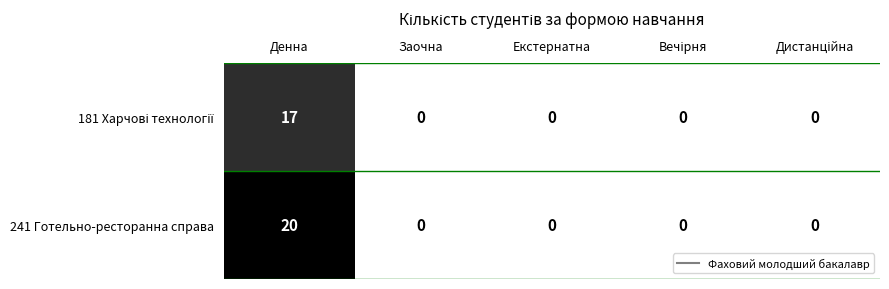

The value of 241 Готельно-ресторанна справа at Екстернатна is 0. True or false?

True